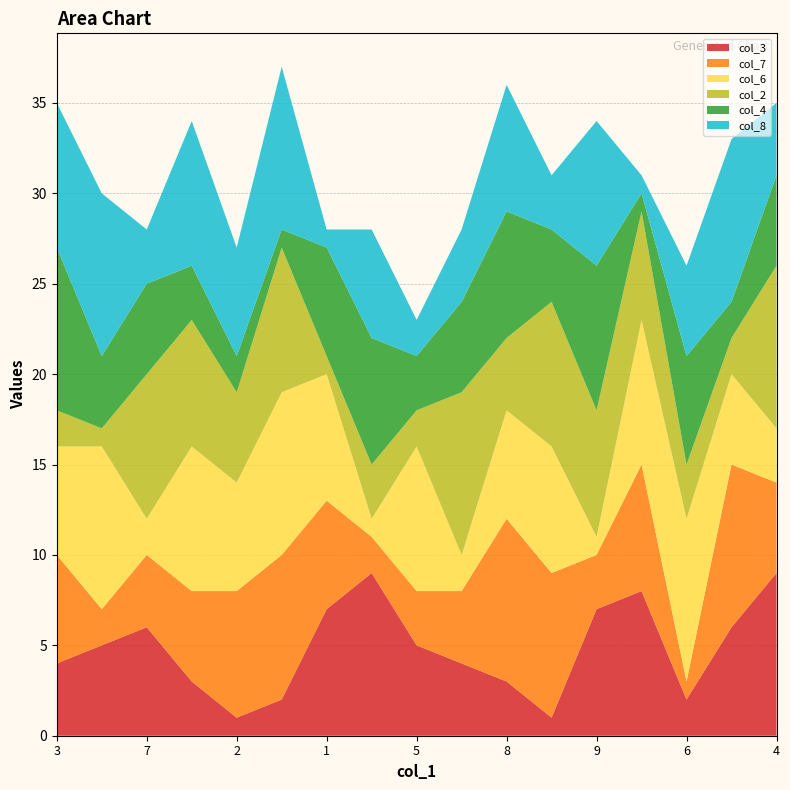

Reading left to right, extract all data points from this chart.

col_3: 4	5	6	3	1	2	7	9	5	4	3	1	7	8	2	6	9
col_7: 6	2	4	5	7	8	6	2	3	4	9	8	3	7	1	9	5
col_6: 6	9	2	8	6	9	7	1	8	2	6	7	1	8	9	5	3
col_2: 2	1	8	7	5	8	1	3	2	9	4	8	7	6	3	2	9
col_4: 9	4	5	3	2	1	6	7	3	5	7	4	8	1	6	2	5
col_8: 8	9	3	8	6	9	1	6	2	4	7	3	8	1	5	9	4